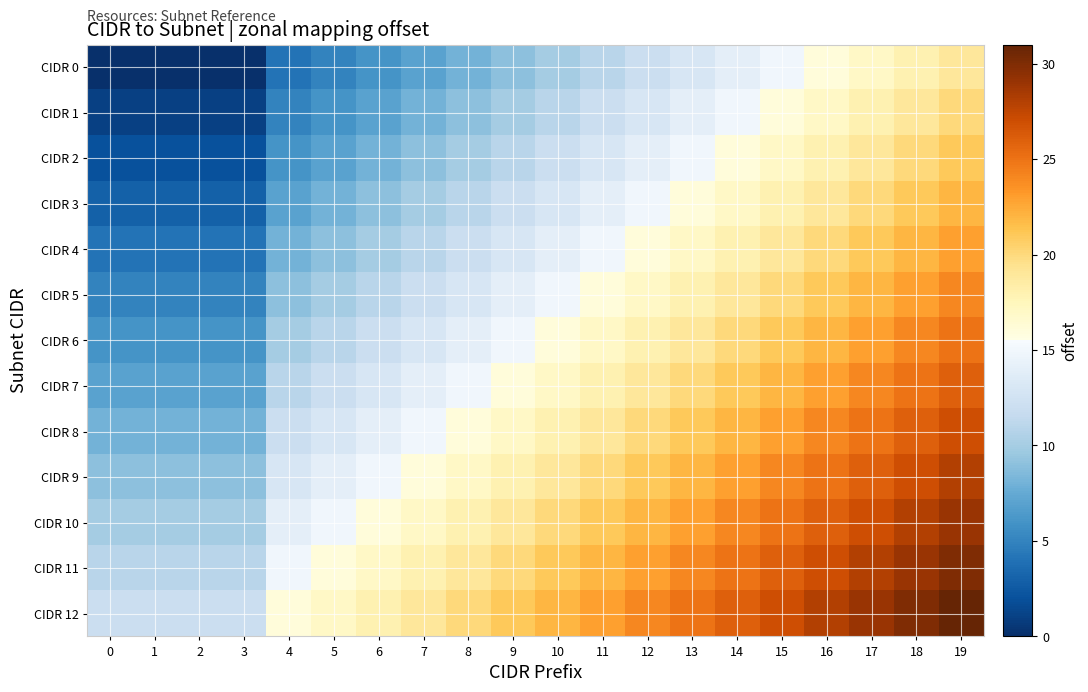

Reading right to left, list all the values displayed in this chart.

CIDR 0: 19=19	18=18	17=17	16=16	15=15	14=14	13=13	12=12	11=11	10=10	9=9	8=8	7=7	6=6	5=5	4=4	3=0	2=0	1=0	0=0
CIDR 1: 19=20	18=19	17=18	16=17	15=16	14=15	13=14	12=13	11=12	10=11	9=10	8=9	7=8	6=7	5=6	4=5	3=1	2=1	1=1	0=1
CIDR 2: 19=21	18=20	17=19	16=18	15=17	14=16	13=15	12=14	11=13	10=12	9=11	8=10	7=9	6=8	5=7	4=6	3=2	2=2	1=2	0=2
CIDR 3: 19=22	18=21	17=20	16=19	15=18	14=17	13=16	12=15	11=14	10=13	9=12	8=11	7=10	6=9	5=8	4=7	3=3	2=3	1=3	0=3
CIDR 4: 19=23	18=22	17=21	16=20	15=19	14=18	13=17	12=16	11=15	10=14	9=13	8=12	7=11	6=10	5=9	4=8	3=4	2=4	1=4	0=4
CIDR 5: 19=24	18=23	17=22	16=21	15=20	14=19	13=18	12=17	11=16	10=15	9=14	8=13	7=12	6=11	5=10	4=9	3=5	2=5	1=5	0=5
CIDR 6: 19=25	18=24	17=23	16=22	15=21	14=20	13=19	12=18	11=17	10=16	9=15	8=14	7=13	6=12	5=11	4=10	3=6	2=6	1=6	0=6
CIDR 7: 19=26	18=25	17=24	16=23	15=22	14=21	13=20	12=19	11=18	10=17	9=16	8=15	7=14	6=13	5=12	4=11	3=7	2=7	1=7	0=7
CIDR 8: 19=27	18=26	17=25	16=24	15=23	14=22	13=21	12=20	11=19	10=18	9=17	8=16	7=15	6=14	5=13	4=12	3=8	2=8	1=8	0=8
CIDR 9: 19=28	18=27	17=26	16=25	15=24	14=23	13=22	12=21	11=20	10=19	9=18	8=17	7=16	6=15	5=14	4=13	3=9	2=9	1=9	0=9
CIDR 10: 19=29	18=28	17=27	16=26	15=25	14=24	13=23	12=22	11=21	10=20	9=19	8=18	7=17	6=16	5=15	4=14	3=10	2=10	1=10	0=10
CIDR 11: 19=30	18=29	17=28	16=27	15=26	14=25	13=24	12=23	11=22	10=21	9=20	8=19	7=18	6=17	5=16	4=15	3=11	2=11	1=11	0=11
CIDR 12: 19=31	18=30	17=29	16=28	15=27	14=26	13=25	12=24	11=23	10=22	9=21	8=20	7=19	6=18	5=17	4=16	3=12	2=12	1=12	0=12